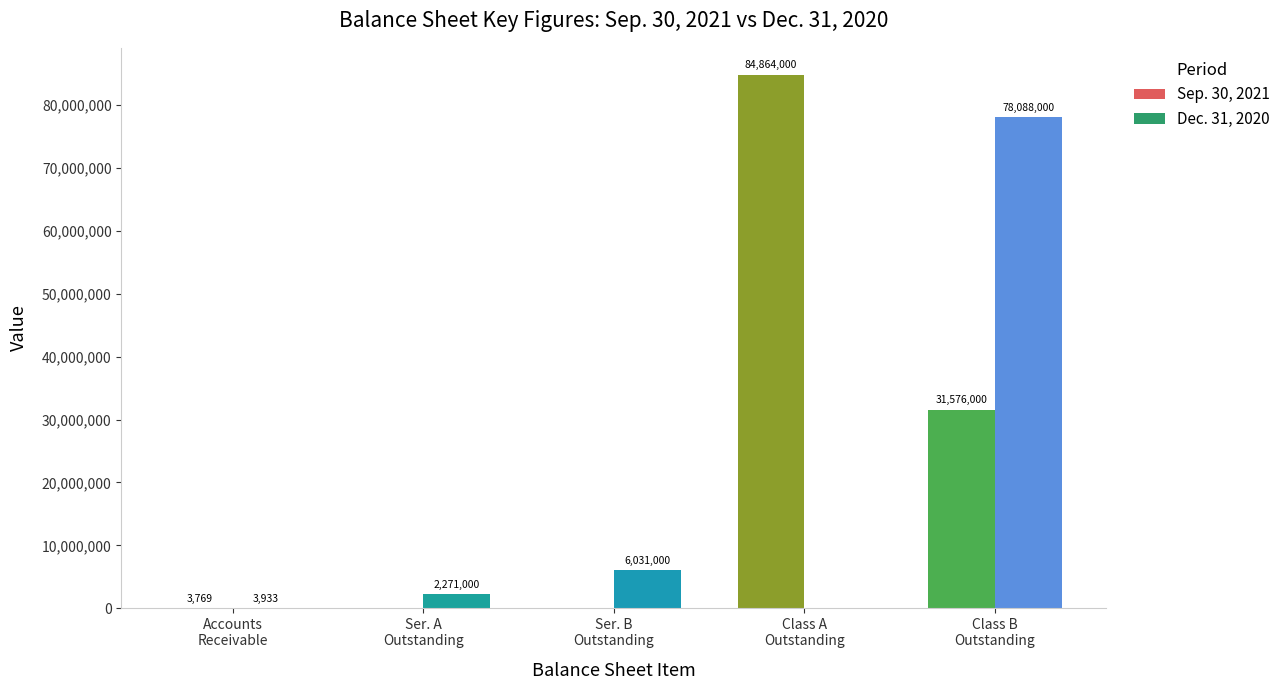

What is the average value of the Dec. 31, 2020 series?

17278787